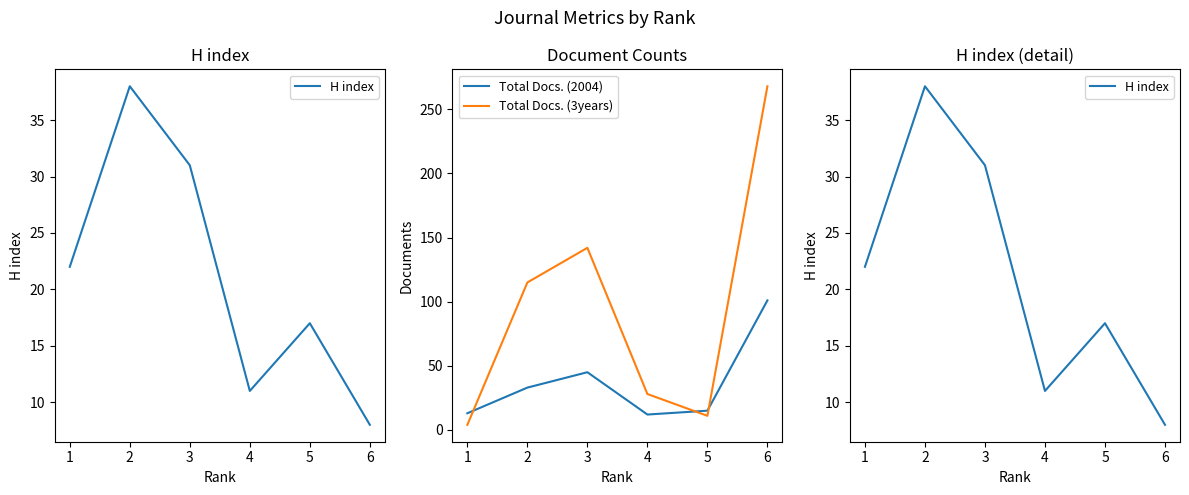

Which series ends up on top after the final intersection of Total Docs. (2004) and Total Docs. (3years)?

Total Docs. (3years)